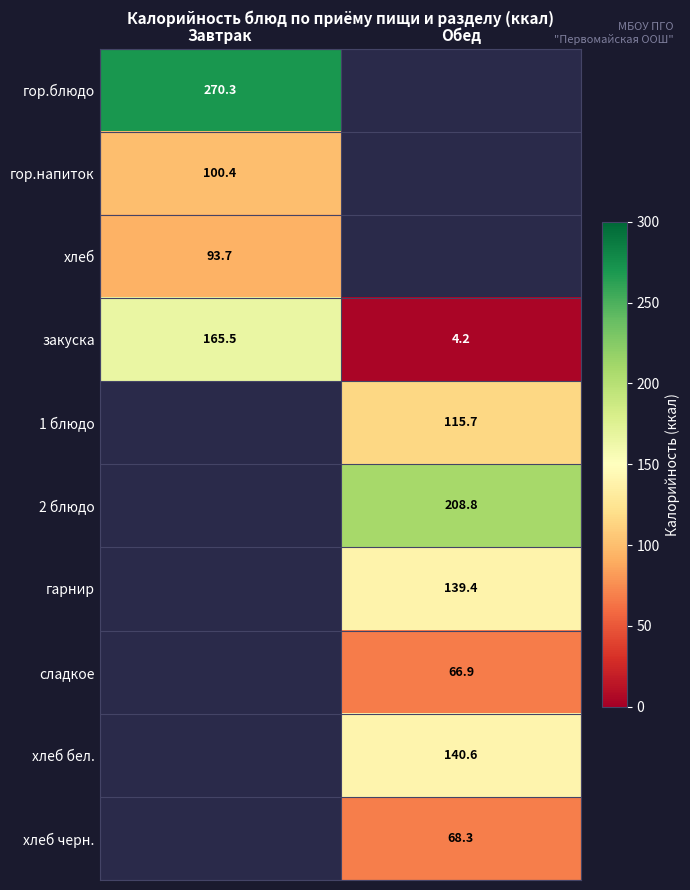

What is the sum of the закуска values at Обед and Завтрак?

169.7